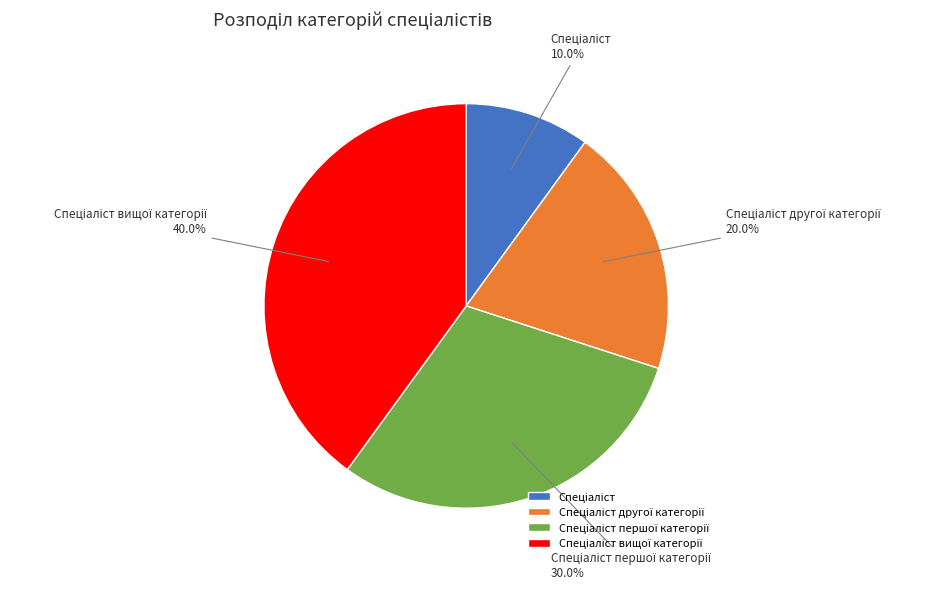

Is there a majority slice in this chart?

No